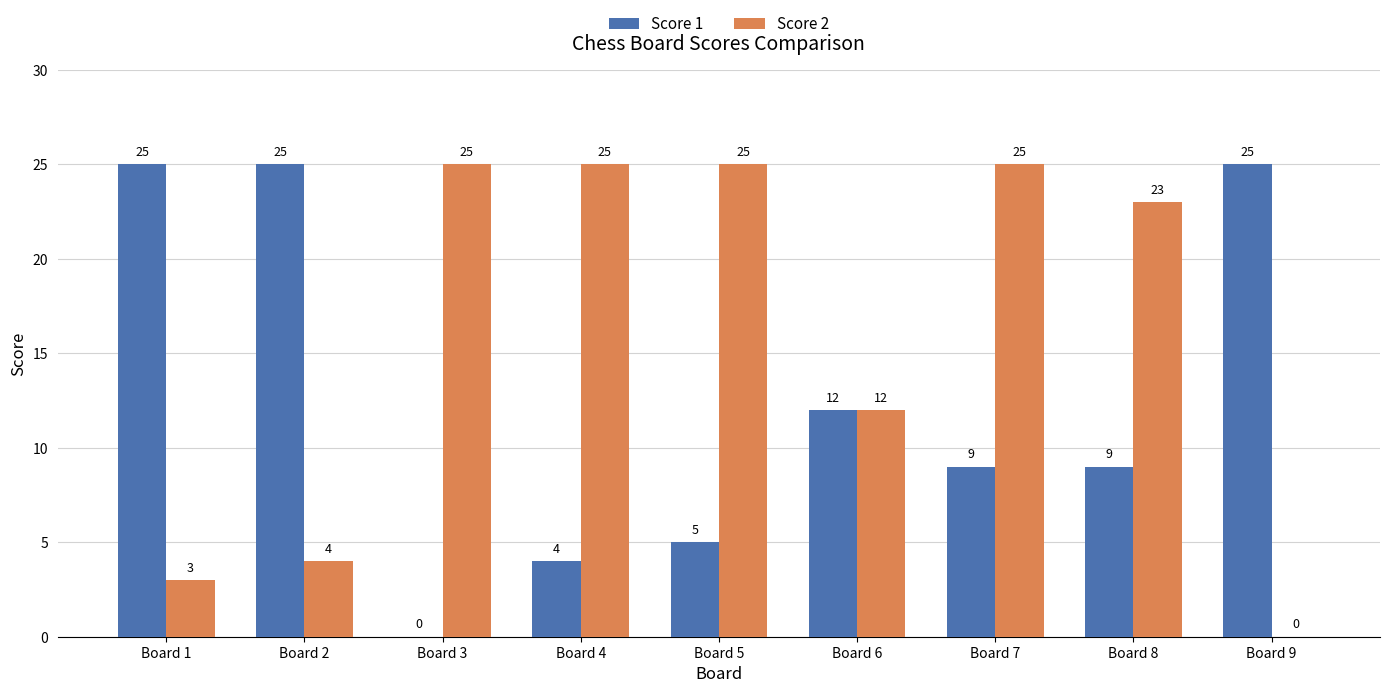

Which series has the largest total across all categories?

Score 2